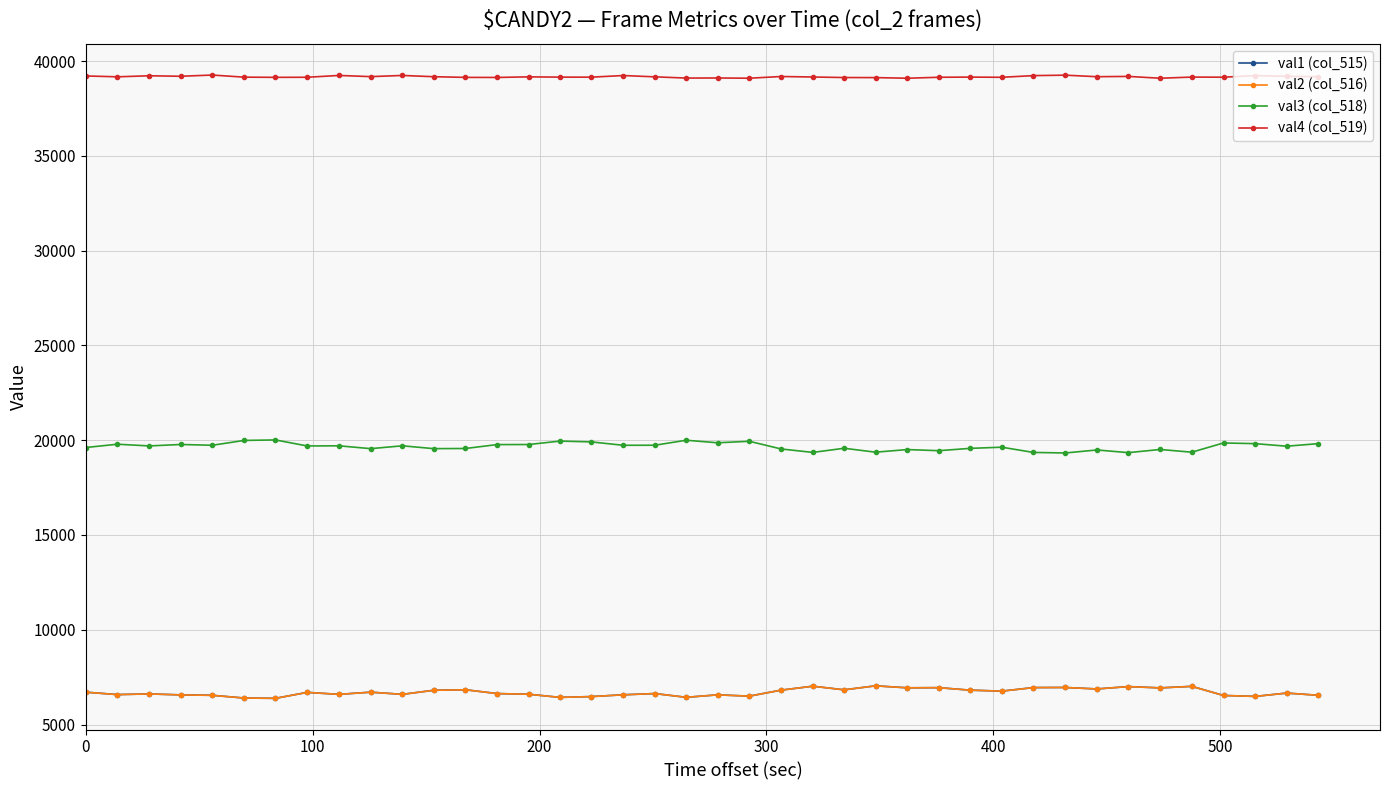

What is the value of the val4 (col_519) point at the 6th from the left?

39149